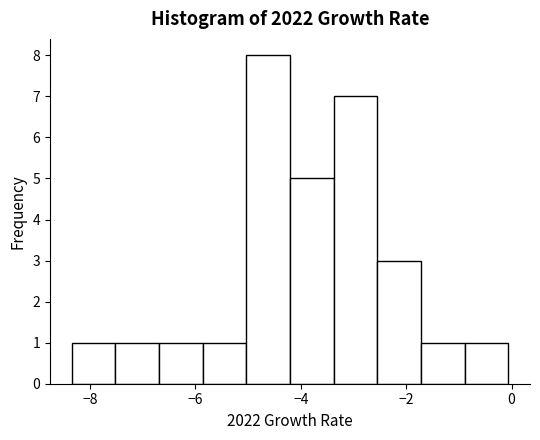

Over which range of the x-axis is the bar tallest?

-5.0 to -4.2